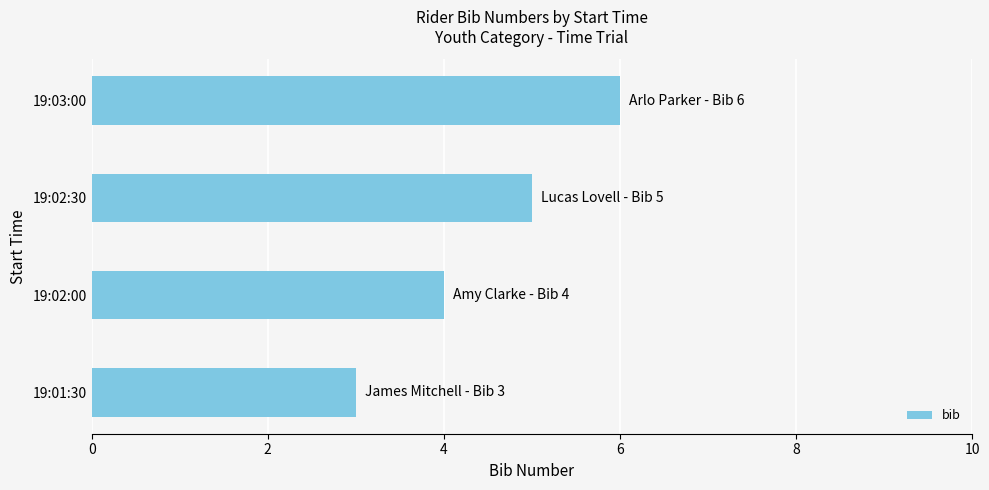

Rank the categories by value from highest to lowest.

19:03:00, 19:02:30, 19:02:00, 19:01:30